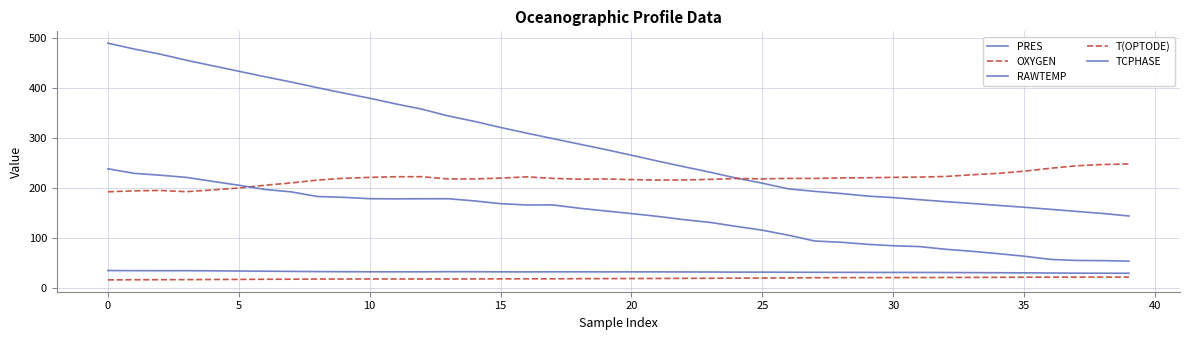

True or false: OXYGEN and TCPHASE intersect in this chart.

False